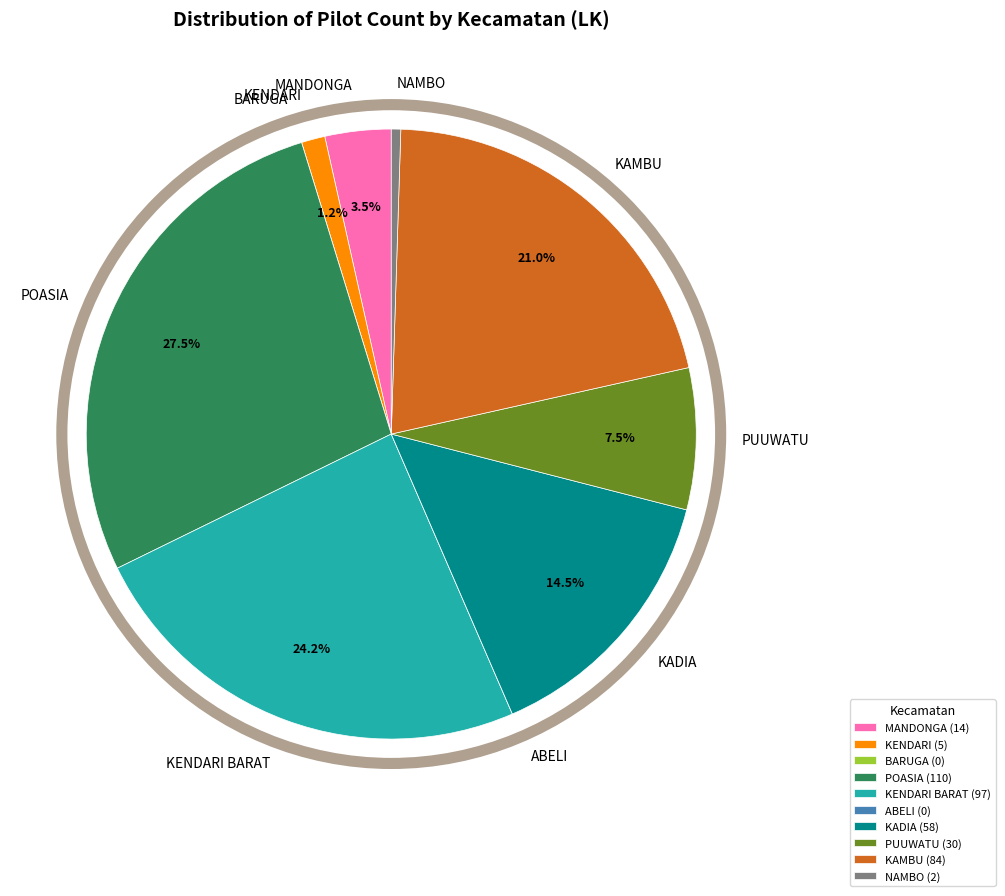

True or false: PUUWATU accounts for 20% of the total.

False